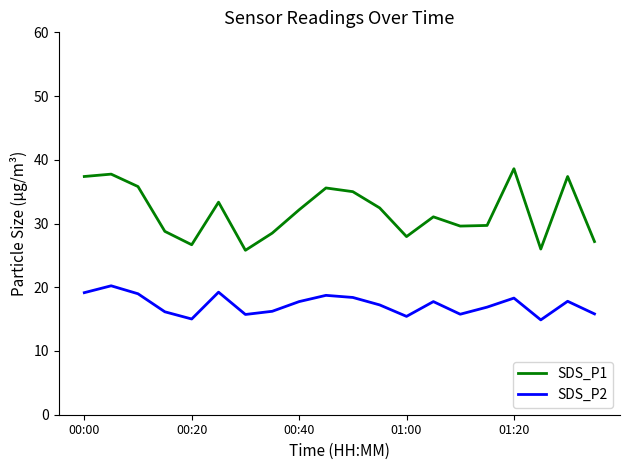

Which series has the widest spread of values?

SDS_P1